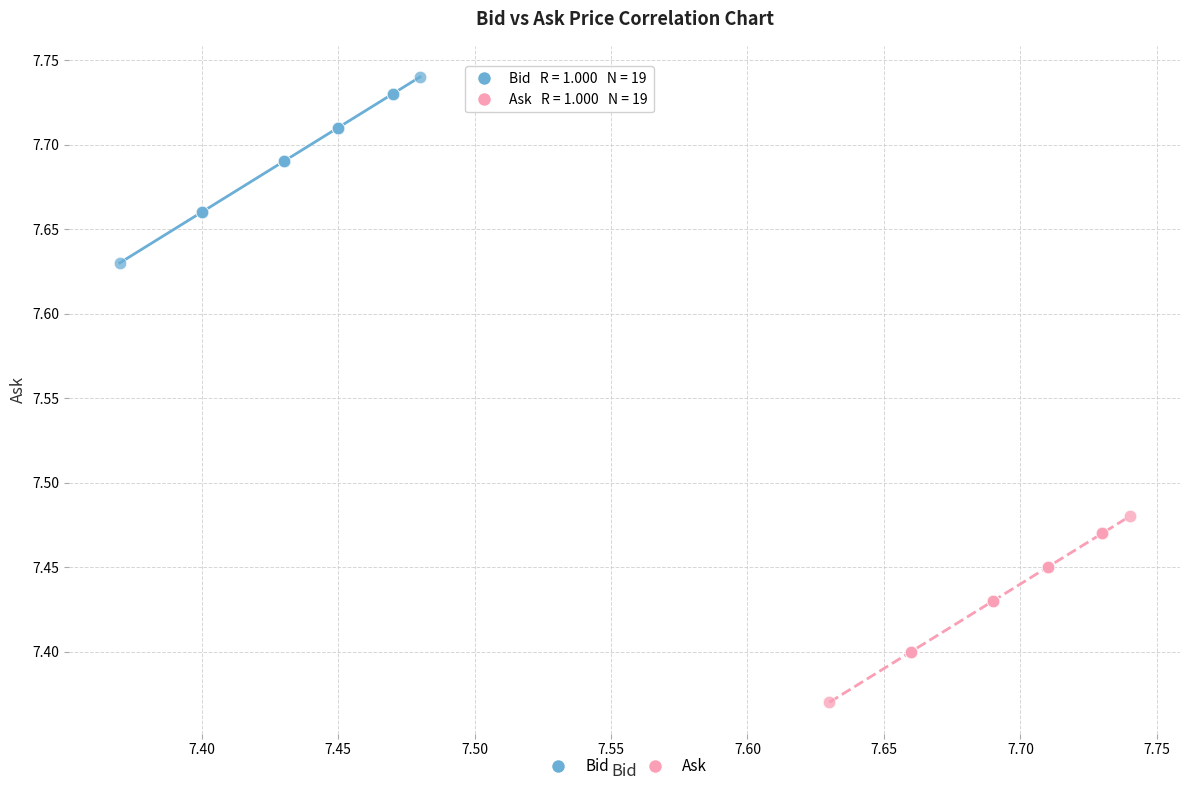

Which series reaches the minimum Y coordinate?

Ask